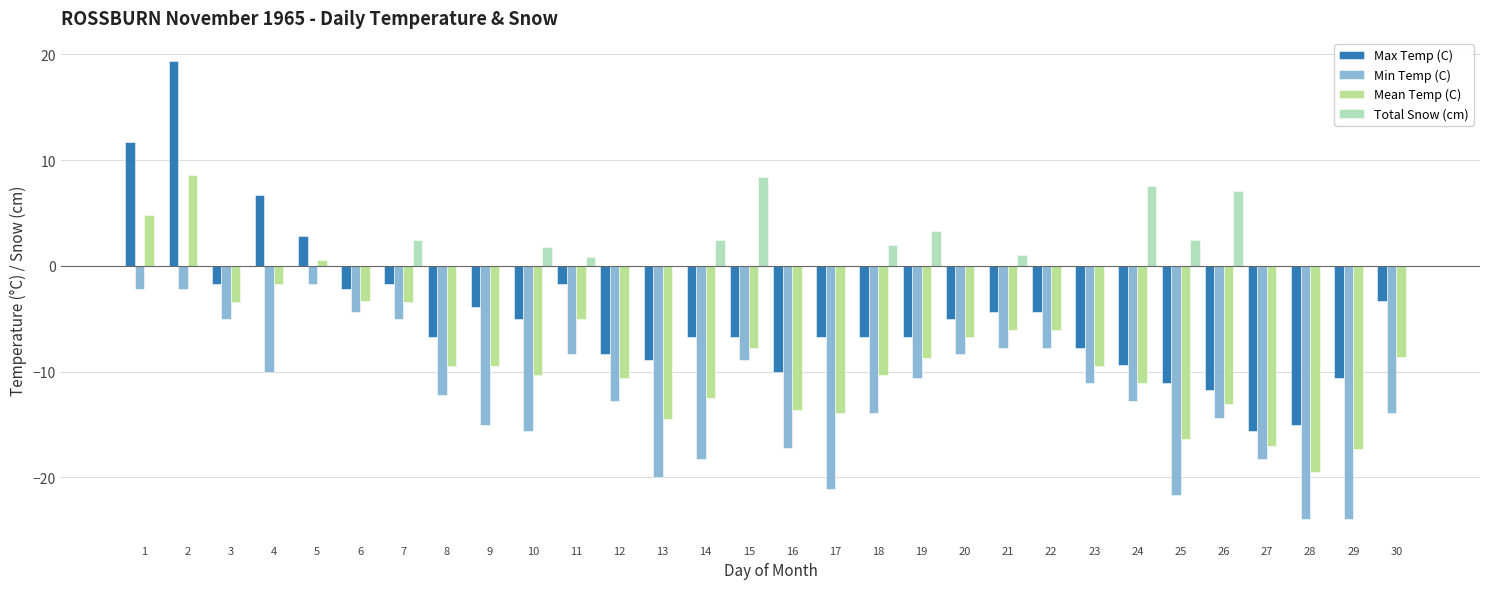

Which series has the widest spread of values?

Max Temp (C)